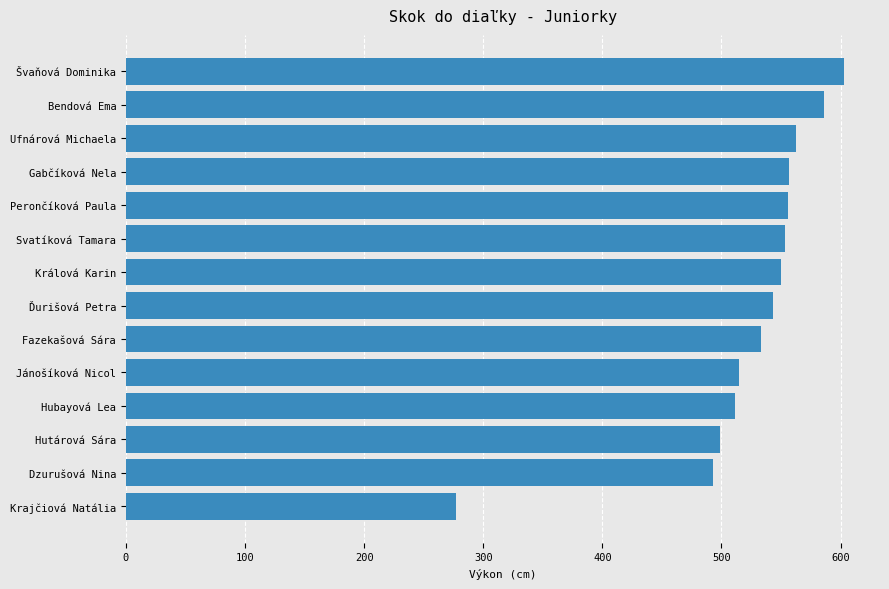

Is it true that the value at Fazekašová Sára is 533?

True